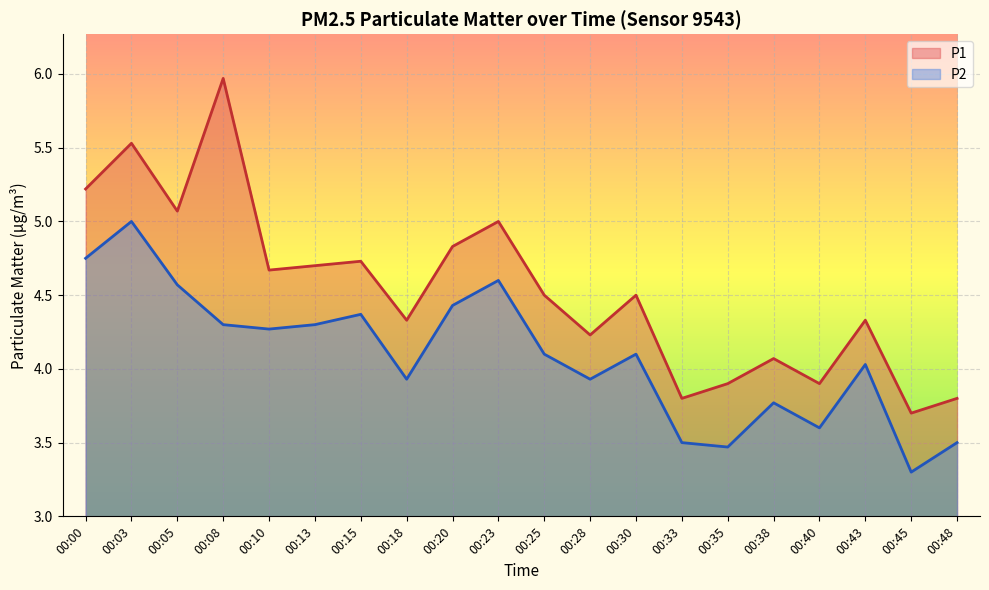

At which category does P1 reach its first local valley?

00:05